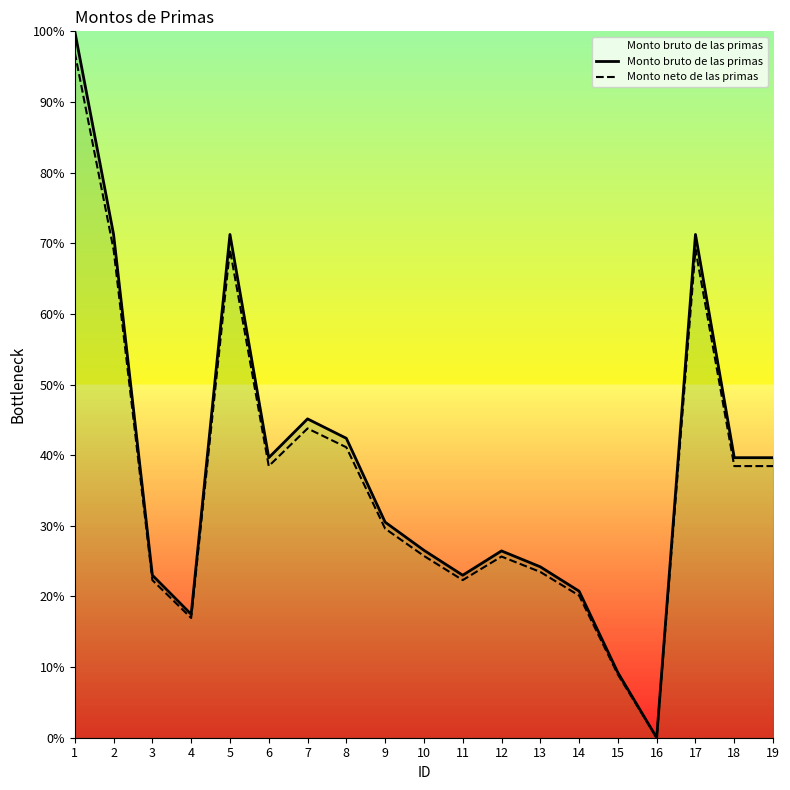

The Monto bruto de las primas series shows 24.2 at 13. True or false?

True